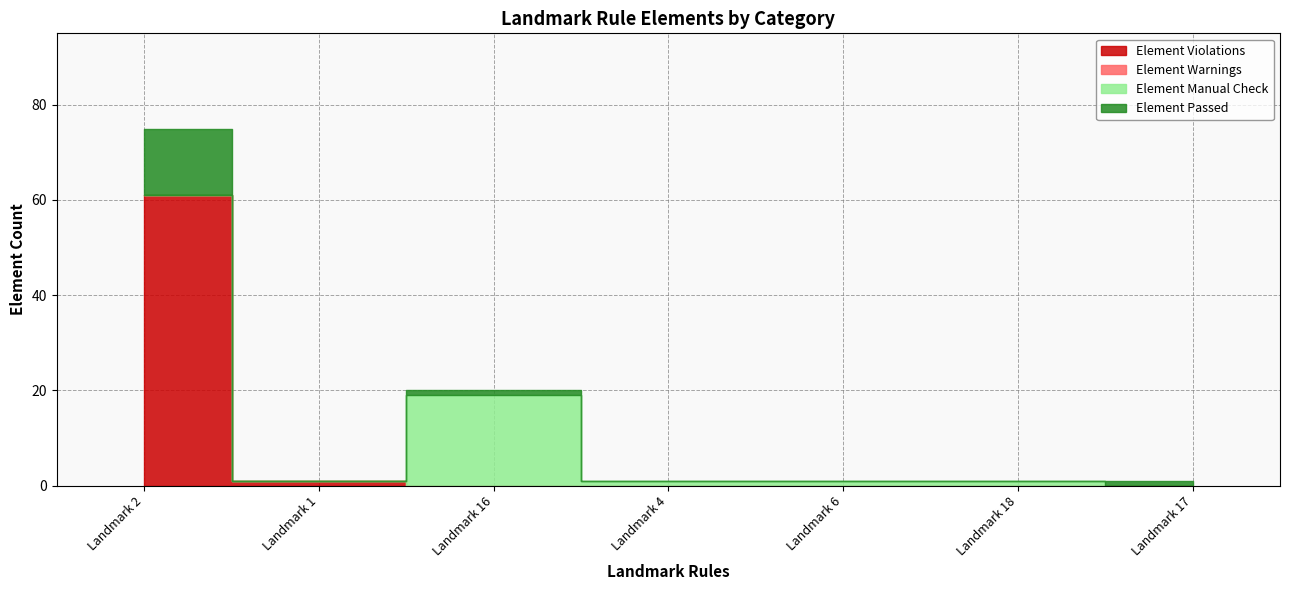

In Element Manual Check, how many points are higher than both neighbors (excluding endpoints)?

1